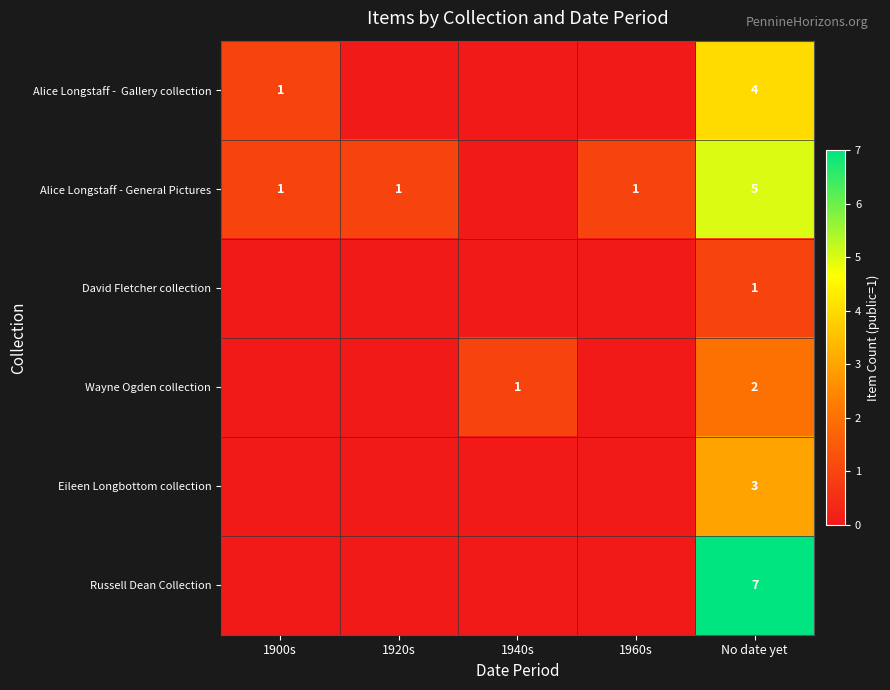

What is the difference between the Alice Longstaff - General Pictures values at No date yet and 1900s?

4